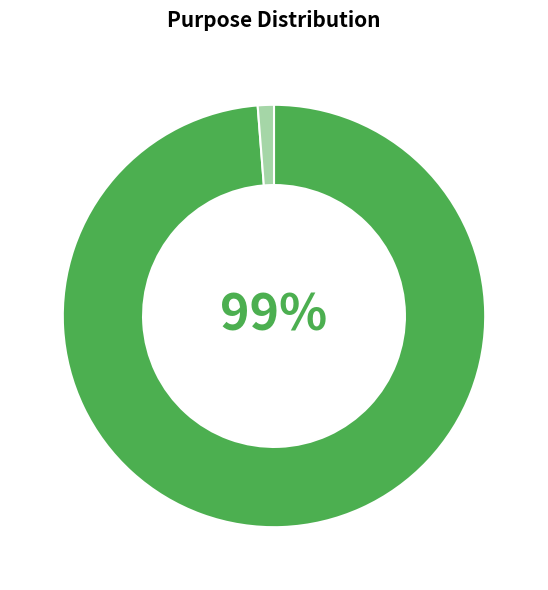

How many segments does this pie chart have?

2